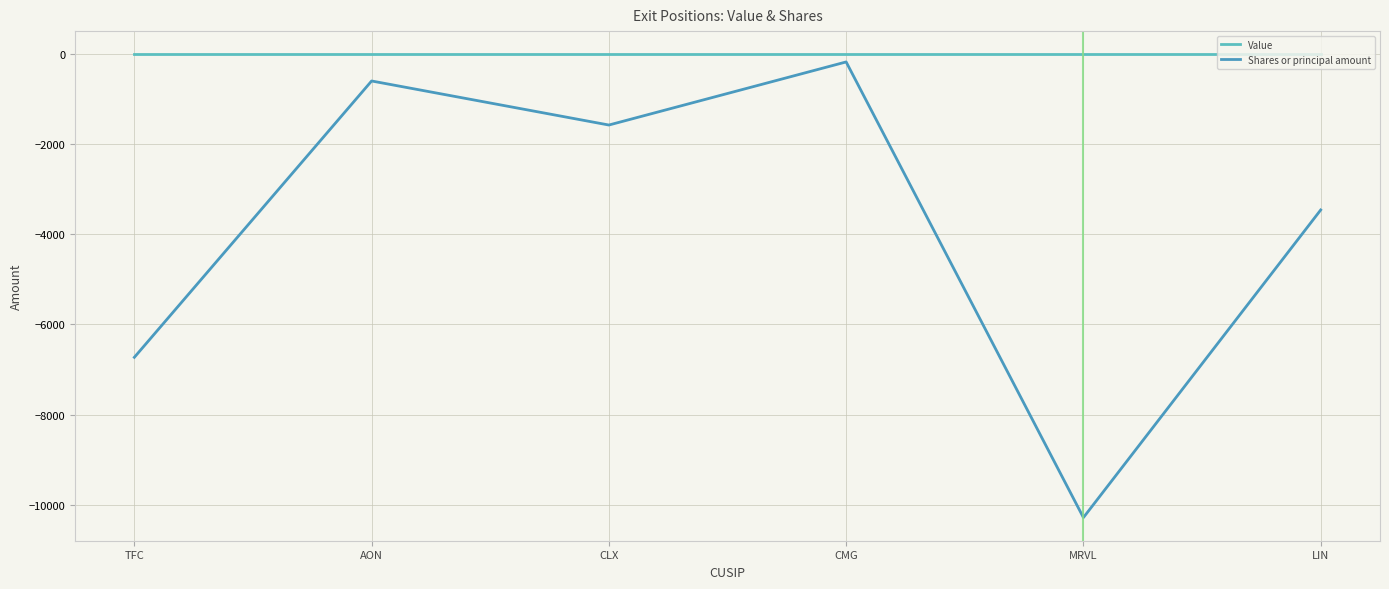

Which category has the lowest value across all series?

MRVL